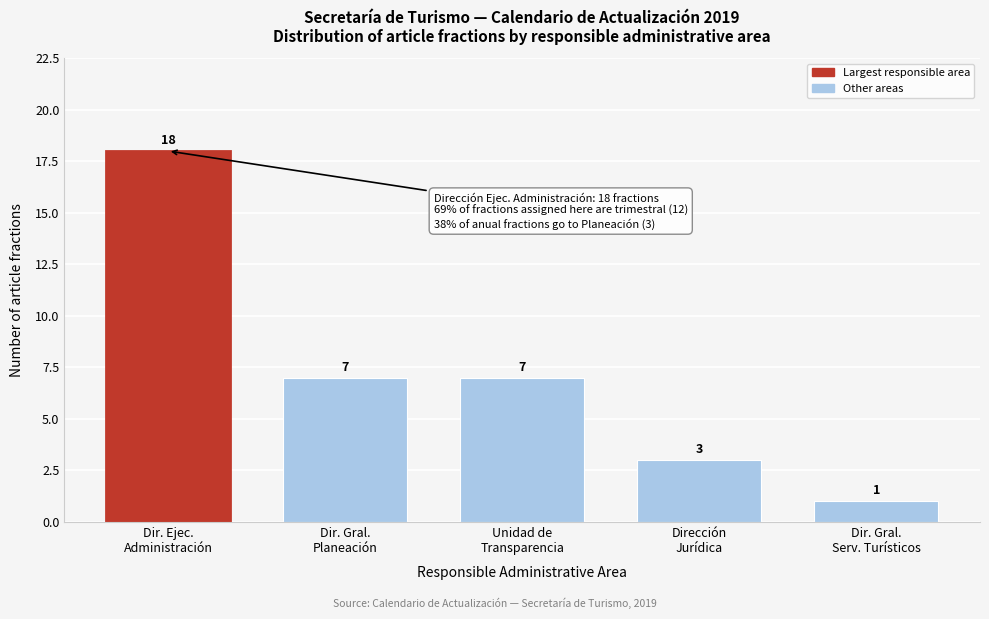

Reading right to left, what are all the values shown in this chart?

1	3	7	7	18